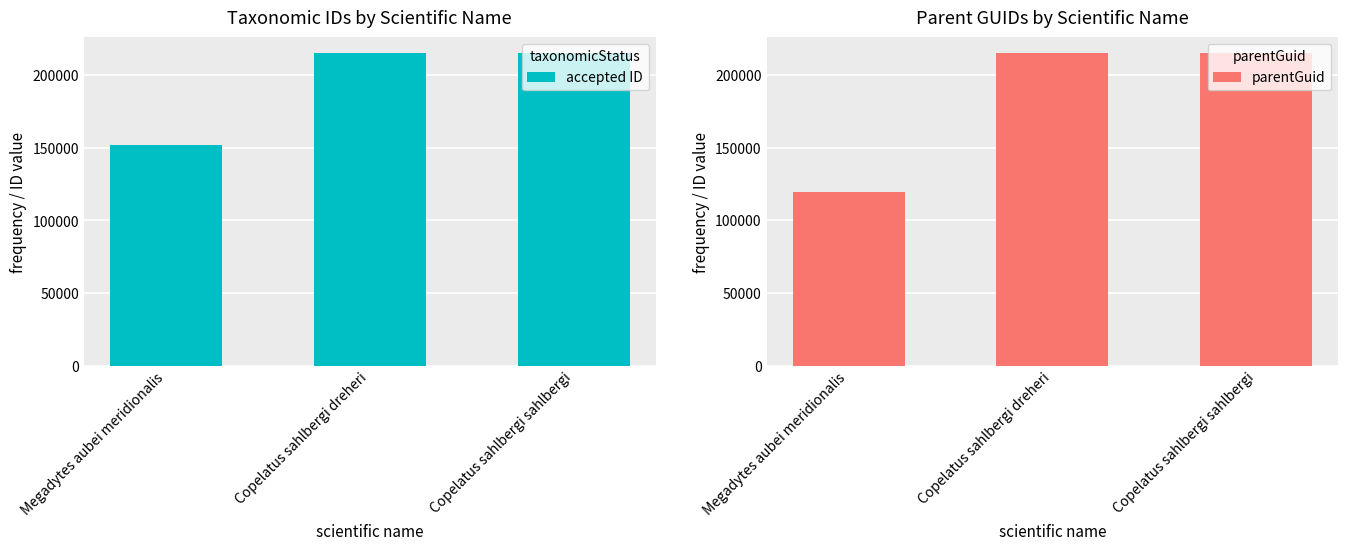

What is the highest value of the parentGuid series?

215285